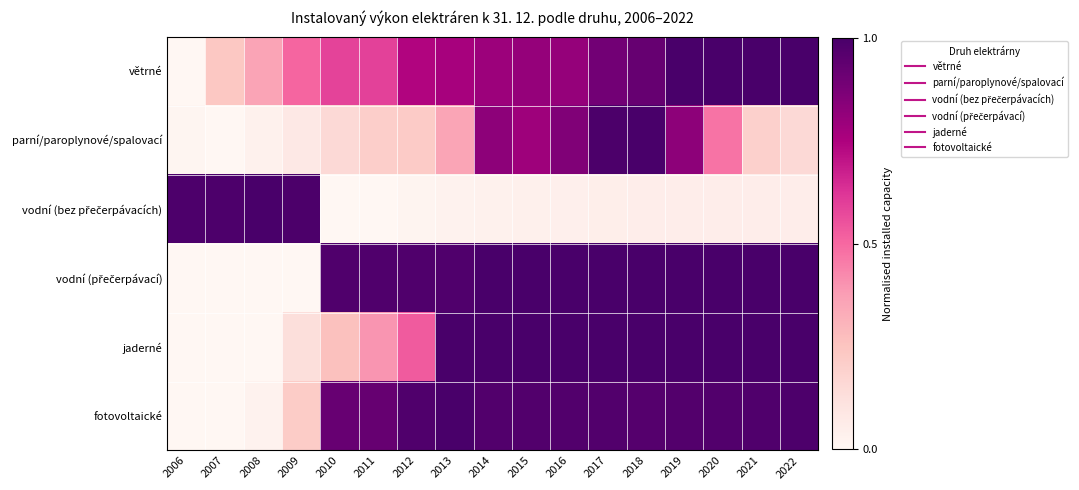

Between 2007 and 2008, which is larger?

2008